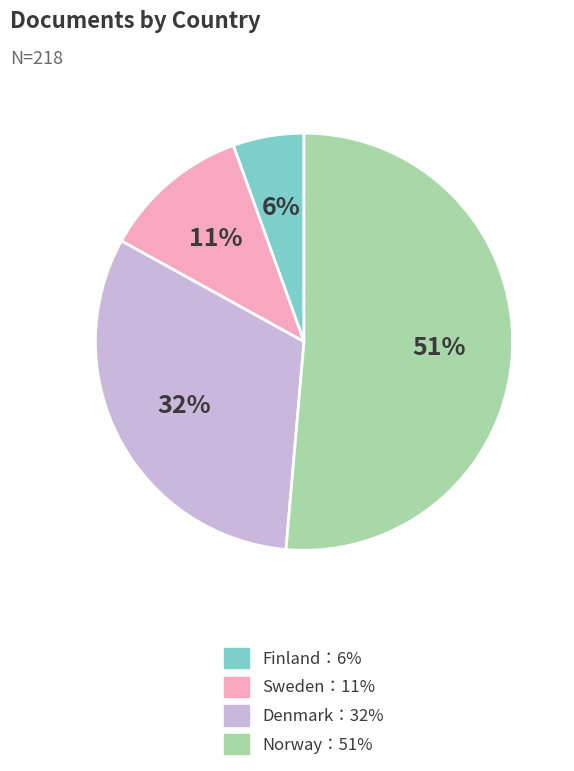

Does any single category account for the majority?

Yes